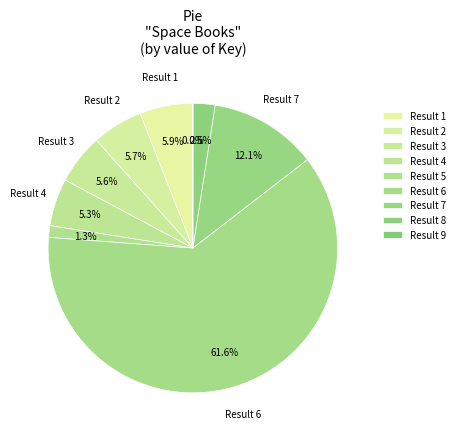

How many segments does this pie chart have?

9